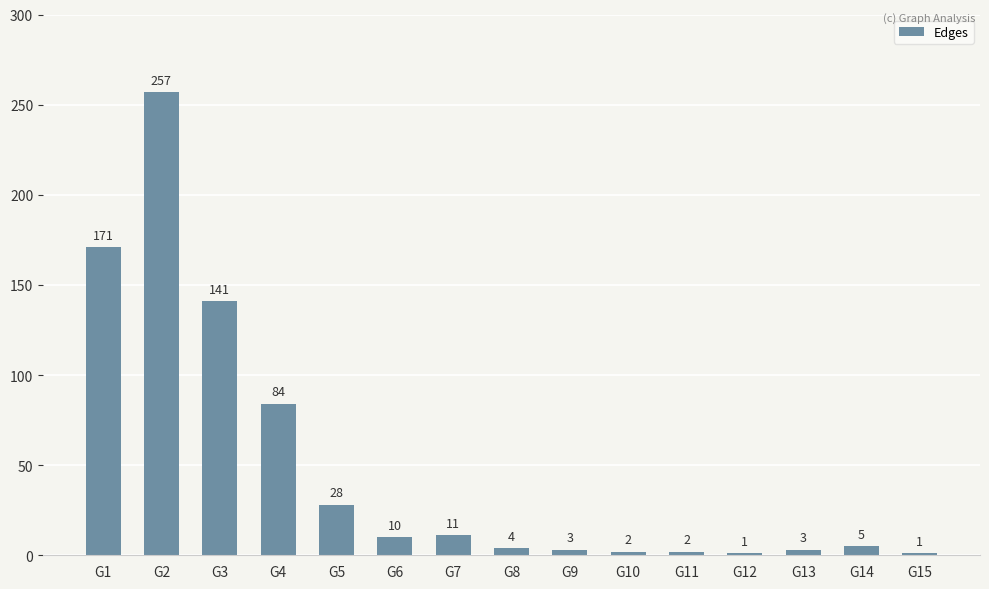

What is the change in value from G7 to G9?

-8